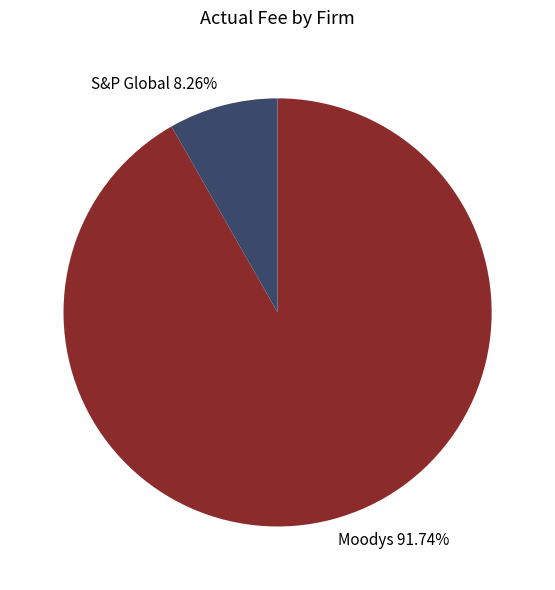

Which slice is the smallest?

S&P Global